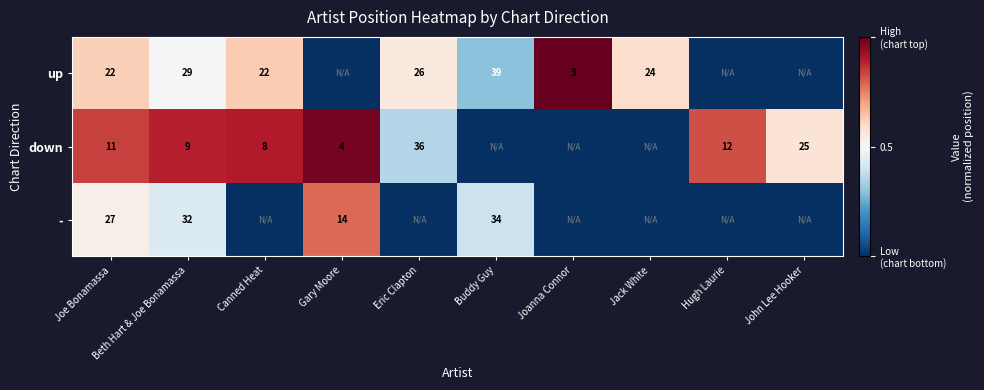

Is it true that down equals 3 at Beth Hart & Joe Bonamassa?

False